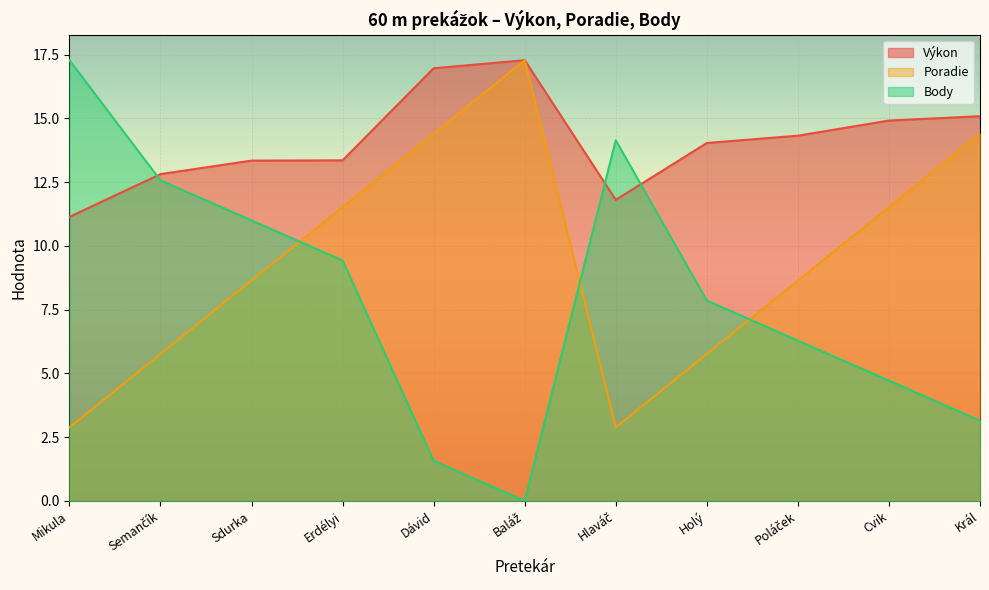

Which has a higher value, Erdélyi or Sdurka?

Erdélyi